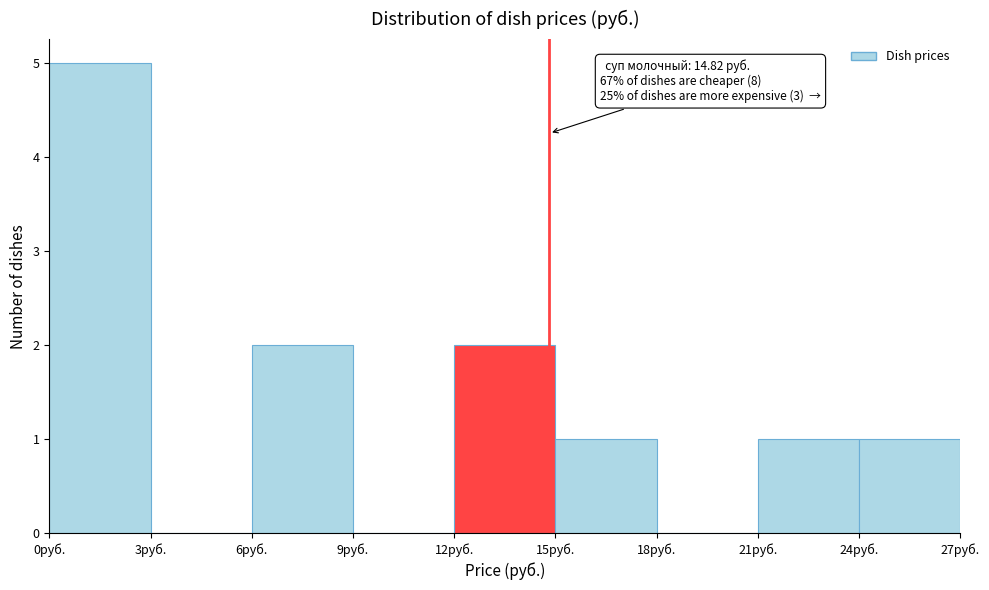

Over which range of the x-axis is the bar tallest?

0 to 3